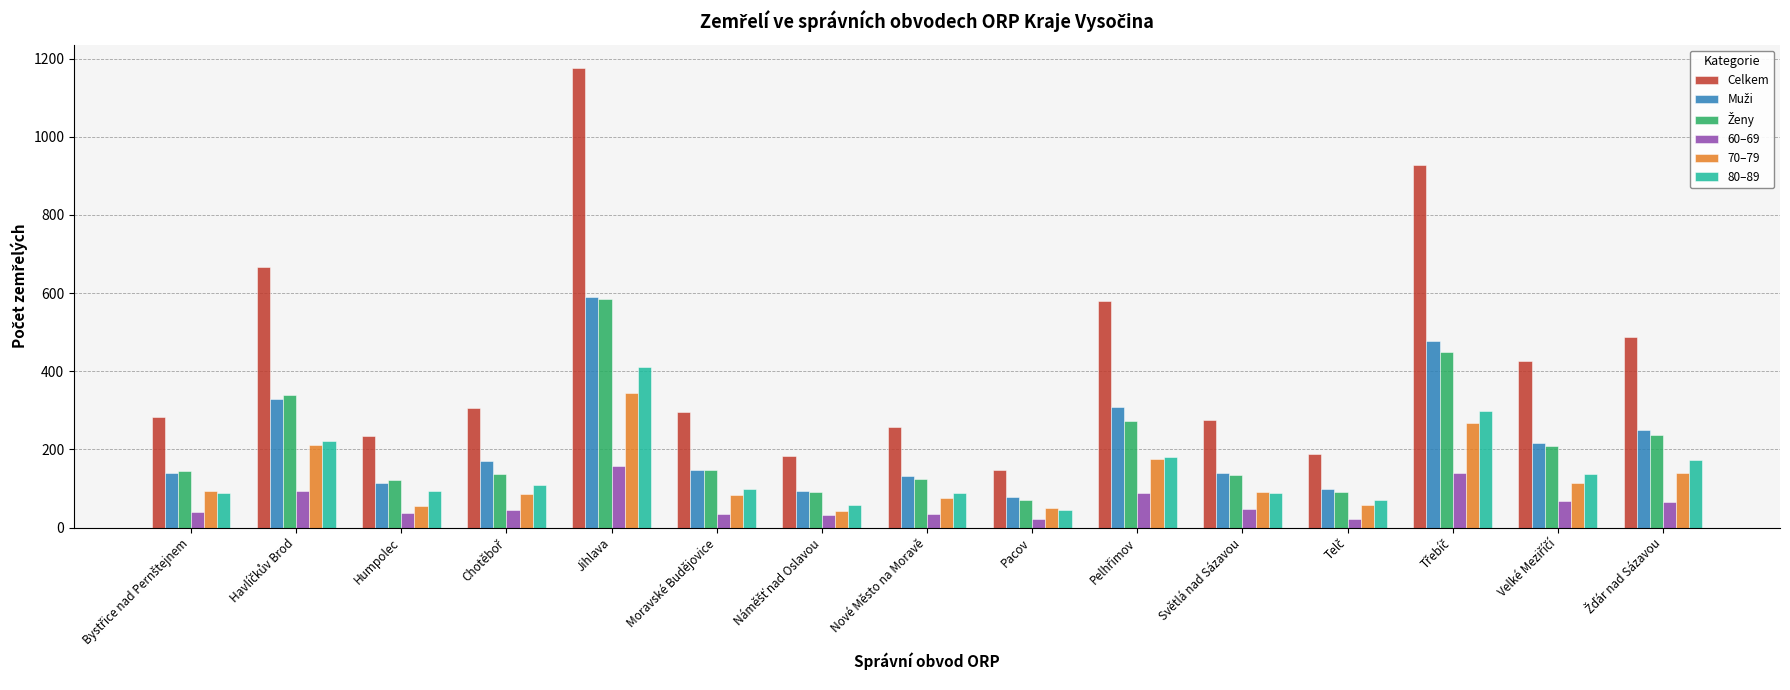

Which series has the largest total across all categories?

Celkem